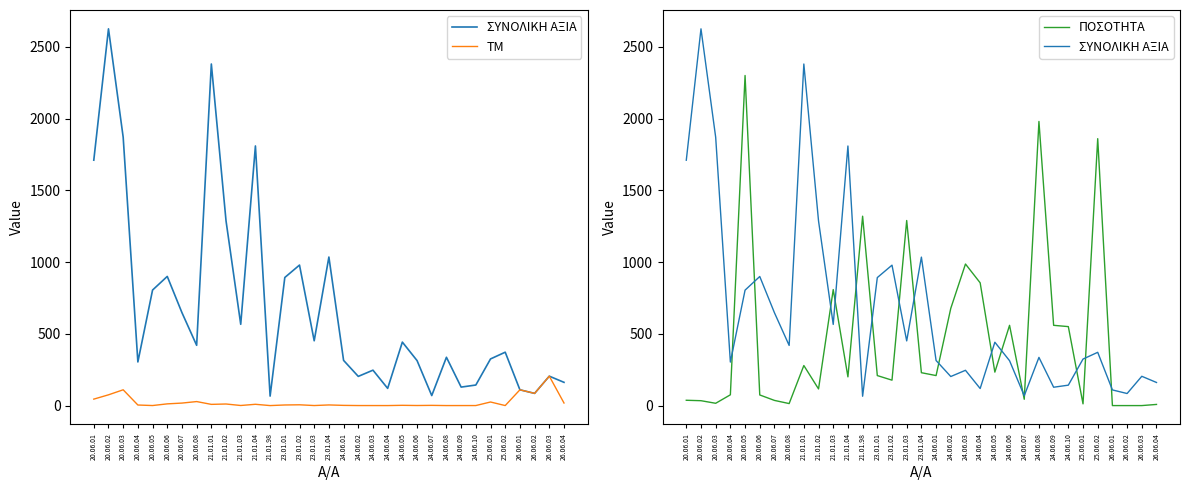

How many interior local peaks does the ΤΜ series have?

11